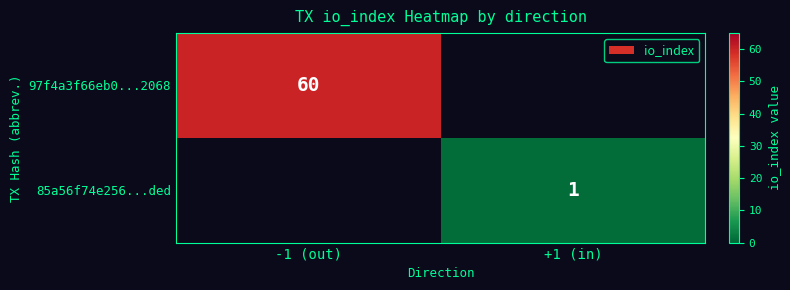

Which category has the lowest value across all series?

+1 (in)